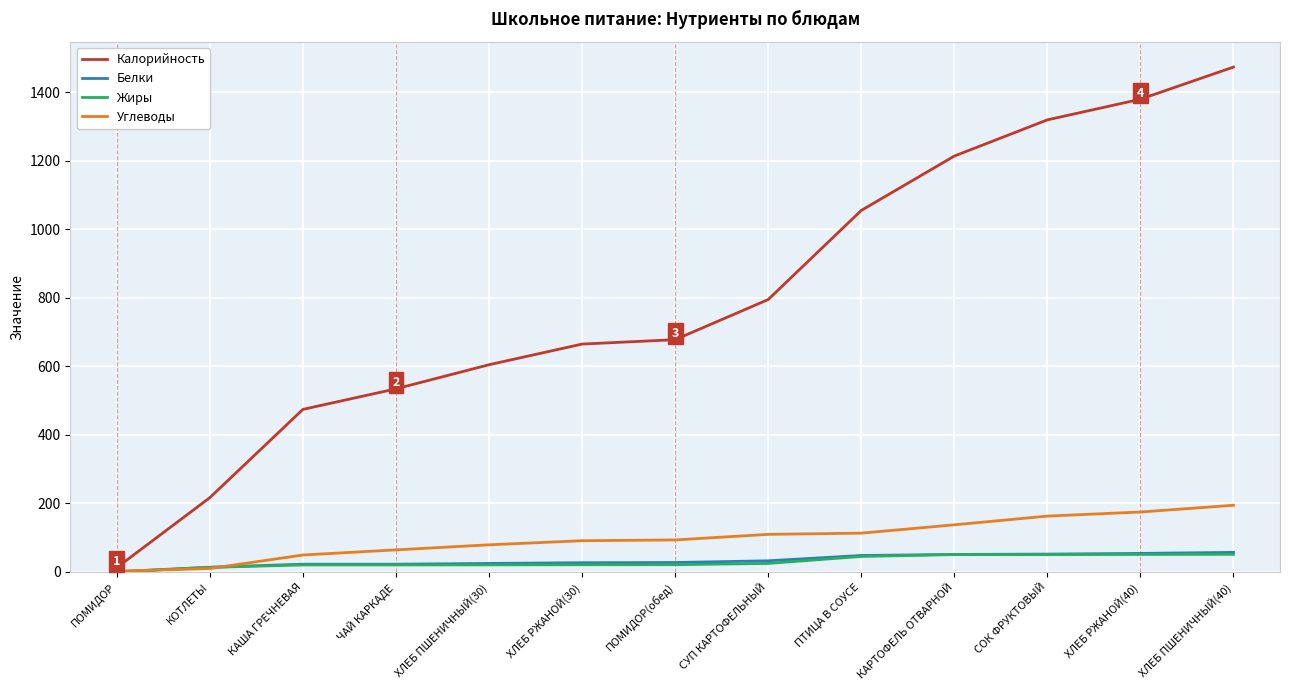

Where does the Углеводы series first go above 93?

ПОМИДОР(обед)